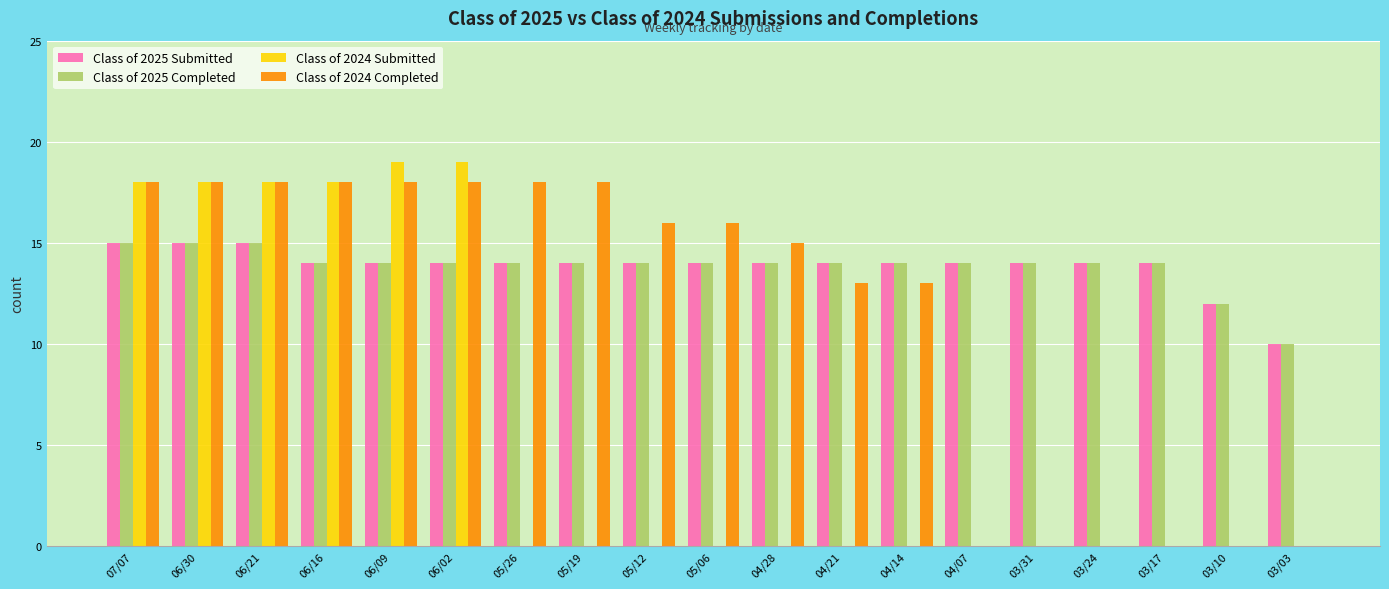

What is the maximum value shown in the chart?

19